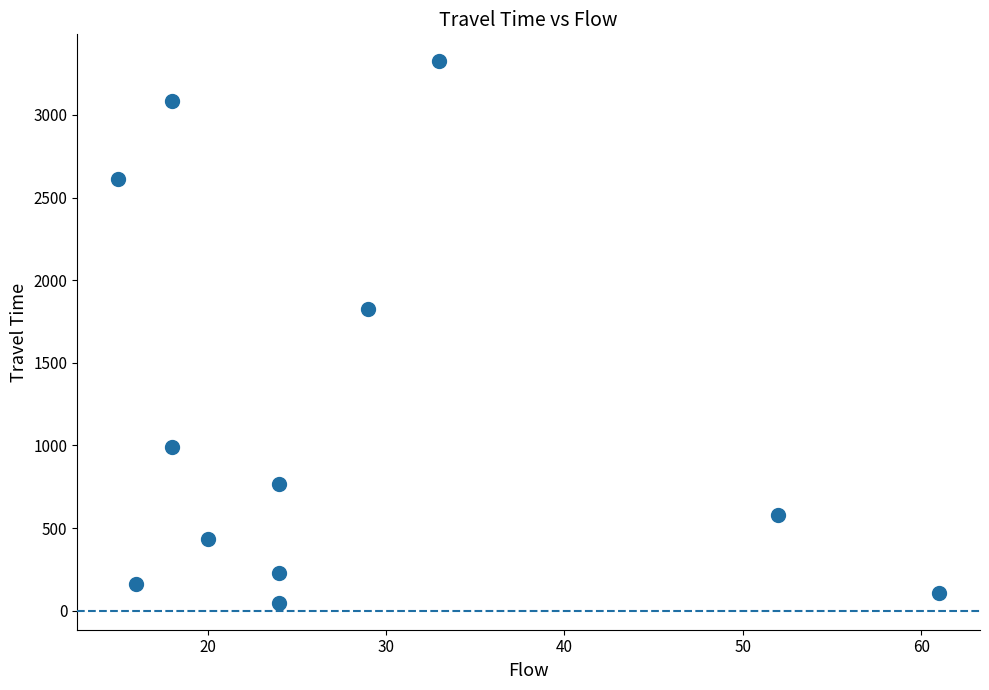

What is the range of Y values (max minus min)?

3275